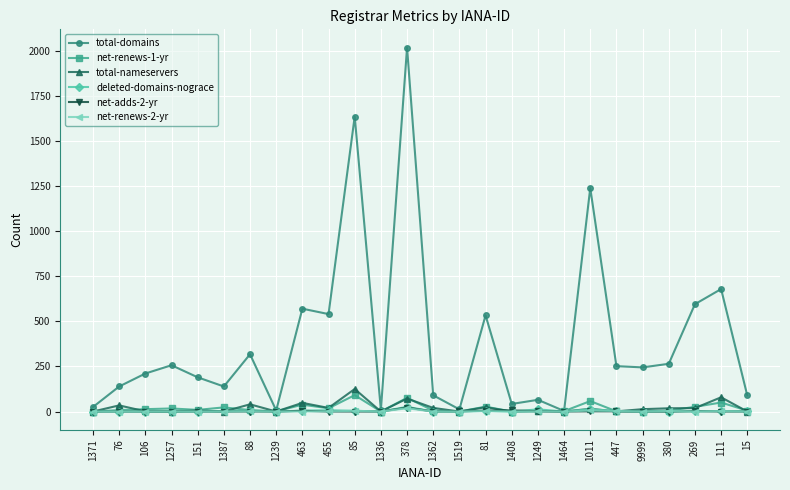

What is the label of the 7th point from the right?

1011